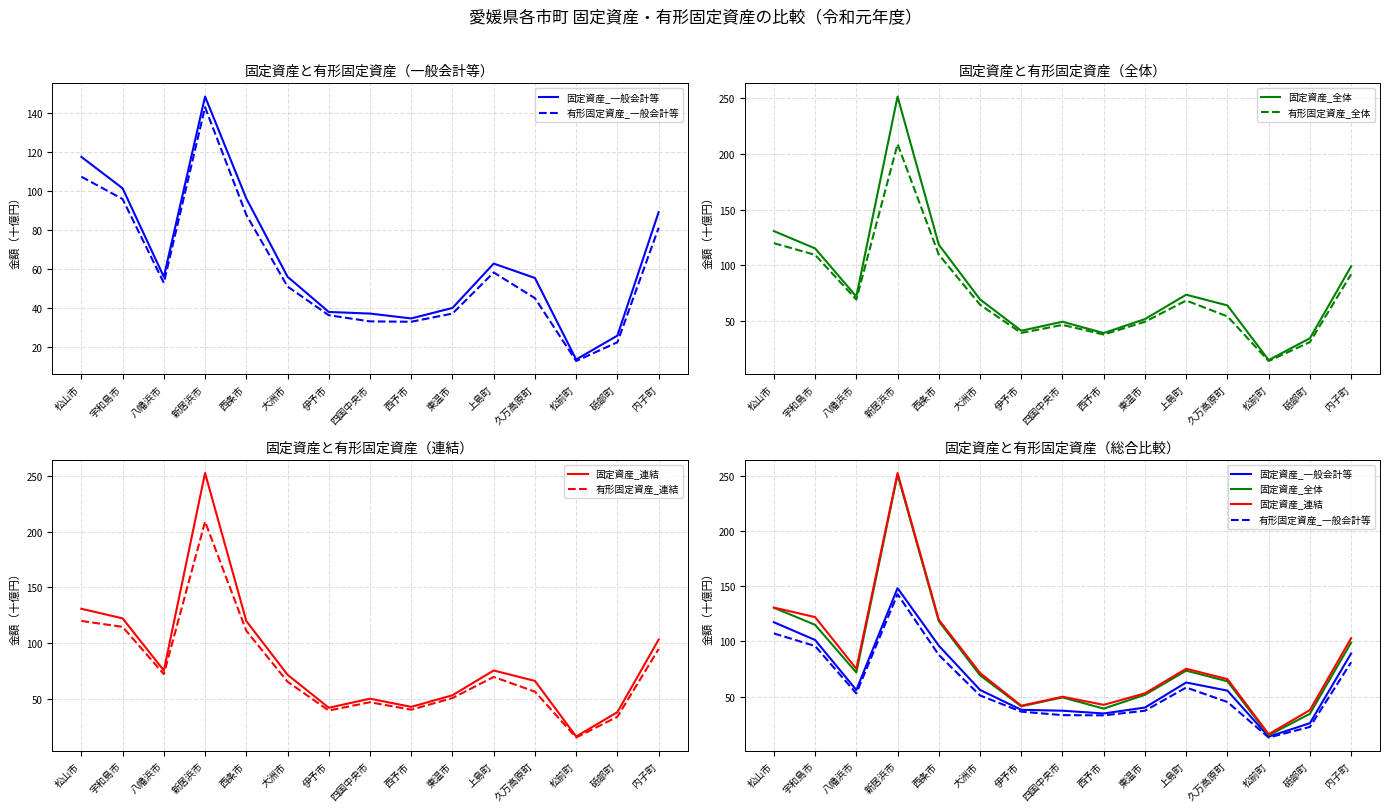

How many data points in 有形固定資産_連結 are less than 65?

7